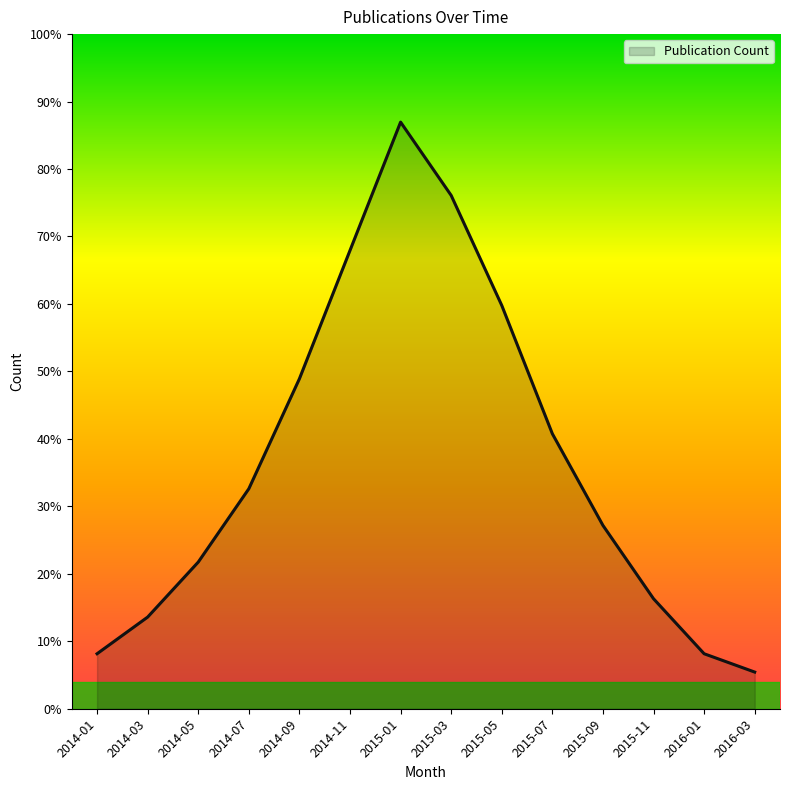

Which has a higher value, 2014-01 or 2014-07?

2014-07